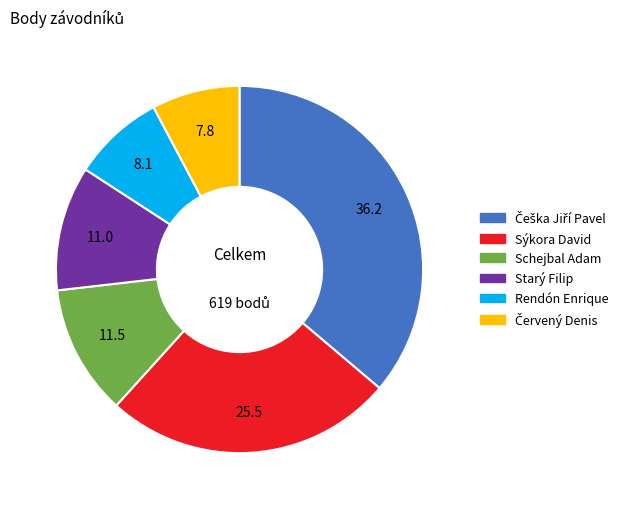

Is it true that Schejbal Adam is 1% of the pie?

False